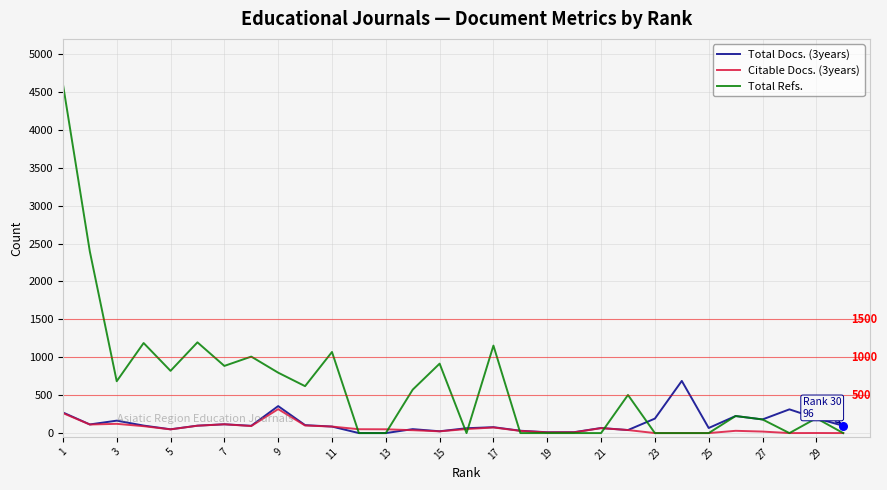

At how many categories does at least one series exceed 3446?

1